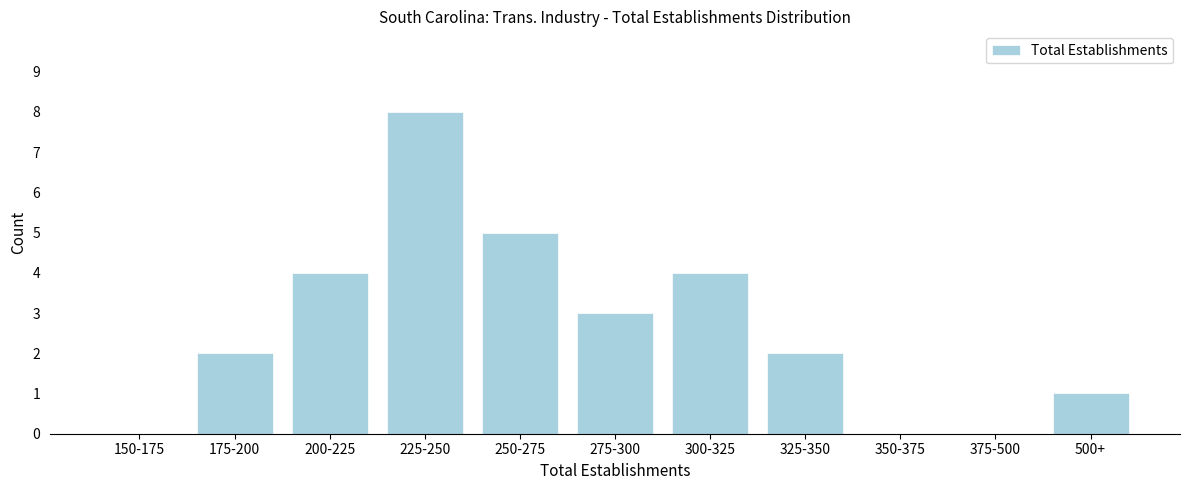

Reading right to left, list all the values displayed in this chart.

500+=1	375-500=0	350-375=0	325-350=2	300-325=4	275-300=3	250-275=5	225-250=8	200-225=4	175-200=2	150-175=0